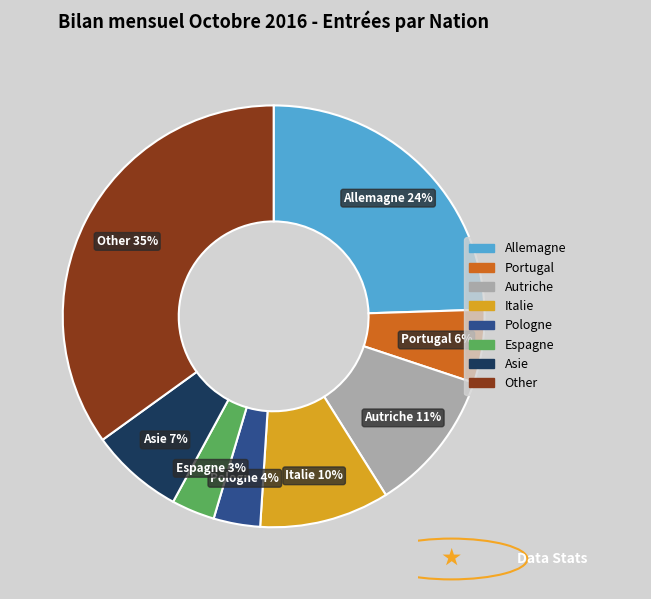

Does Allemagne account for over 50% of the chart?

No